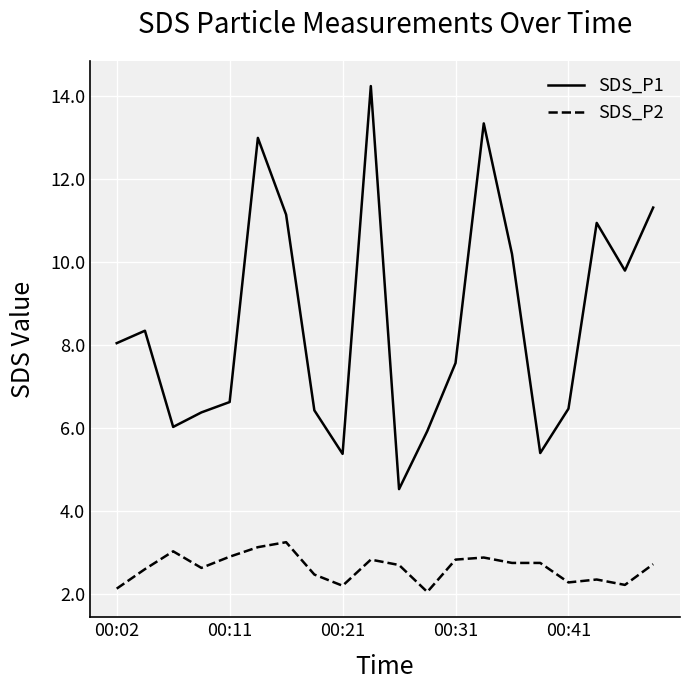

What is the lowest value of the SDS_P1 series?

4.5